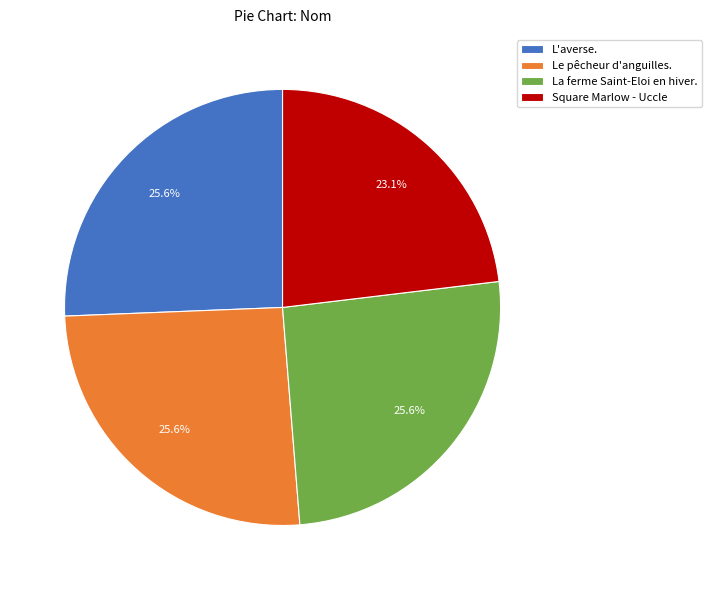

What is the smallest slice in the pie chart?

Square Marlow - Uccle